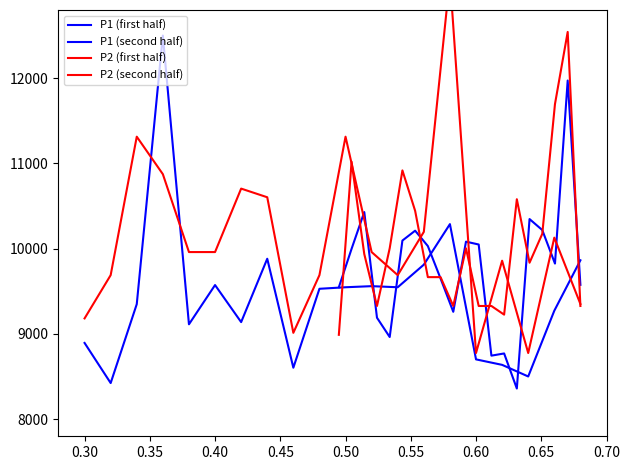

How many values in the P1 (second half) series are below 9998?

10